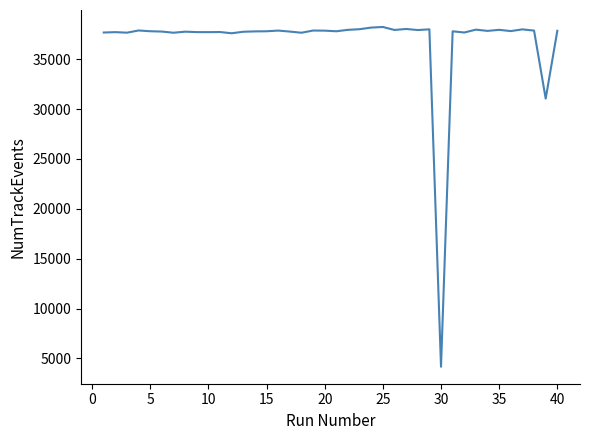

What is the minimum value shown in the chart?

4170